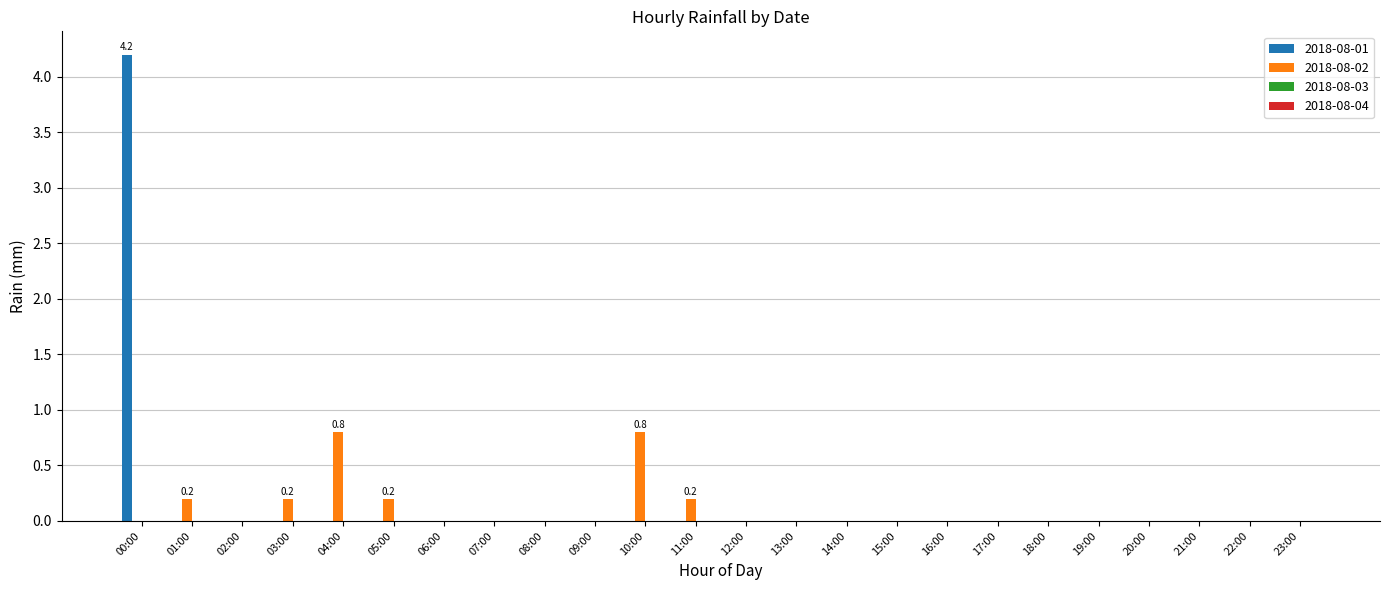

At which label does 2018-08-01 reach its peak?

00:00